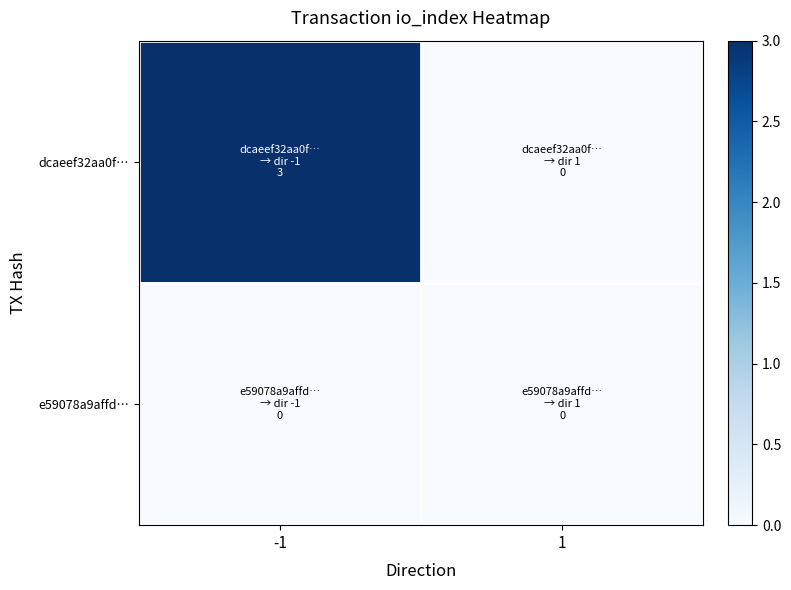

Which has a higher value, 1 or -1?

-1